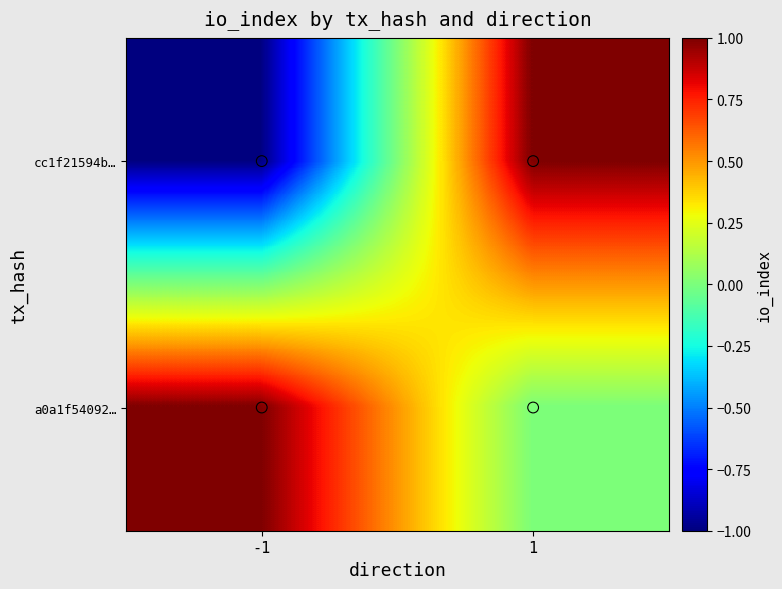

What is the difference between the highest and lowest values at 1?

1